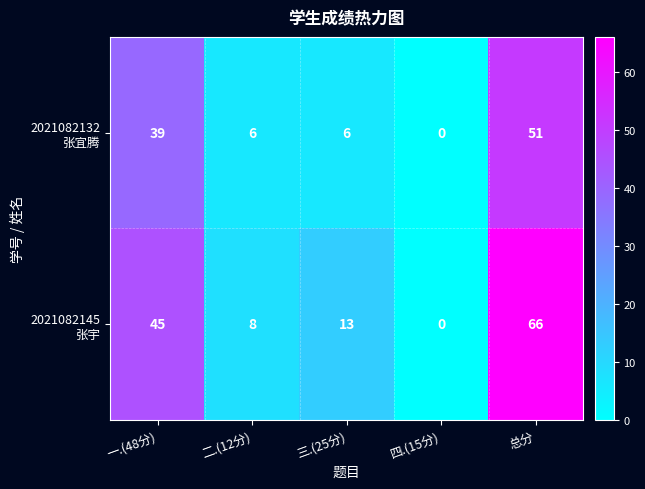

What is the spread (max minus min) of values at 三.(25分)?

7